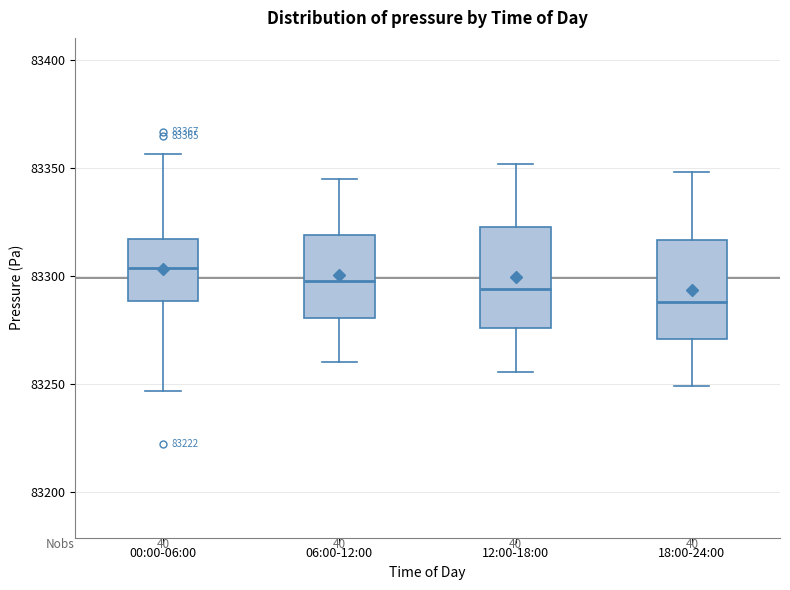

Which box's median line is the lowest?

18:00-24:00